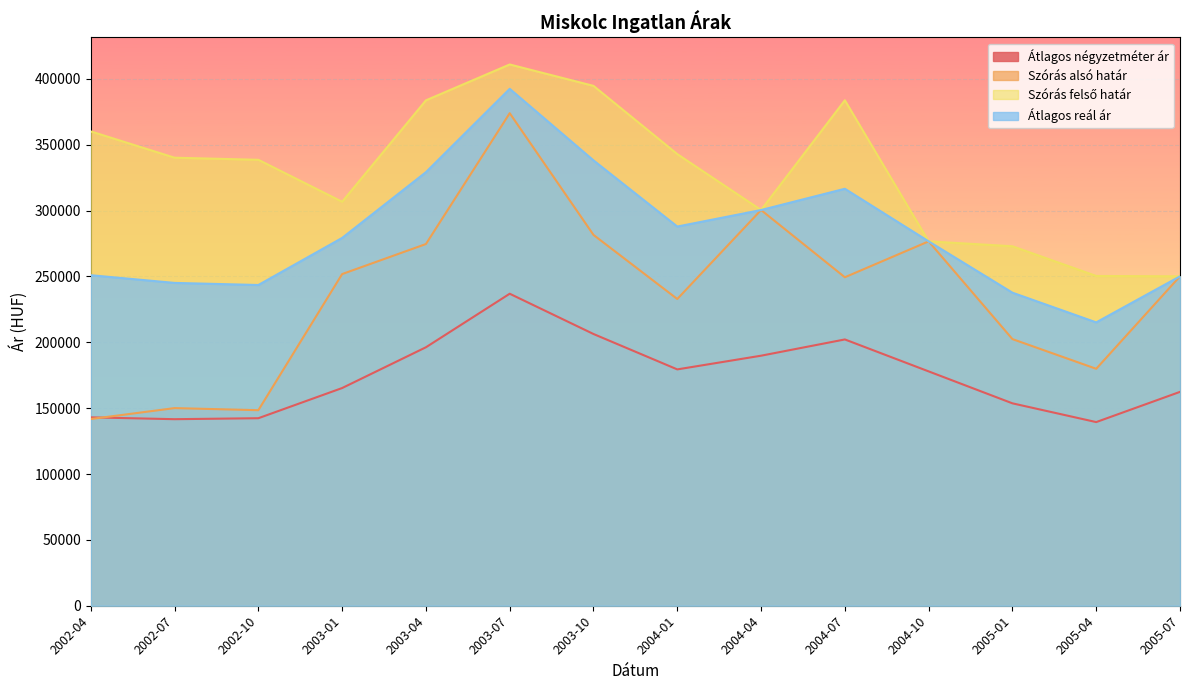

Which series has the widest spread of values?

Szórás alsó határ